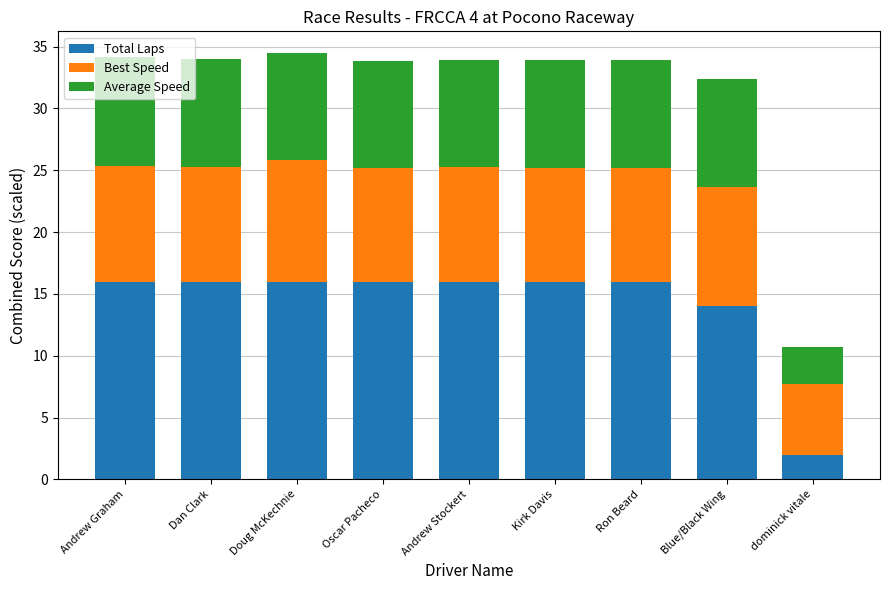

The value of Total Laps at dominick vitale is 2.0. True or false?

True